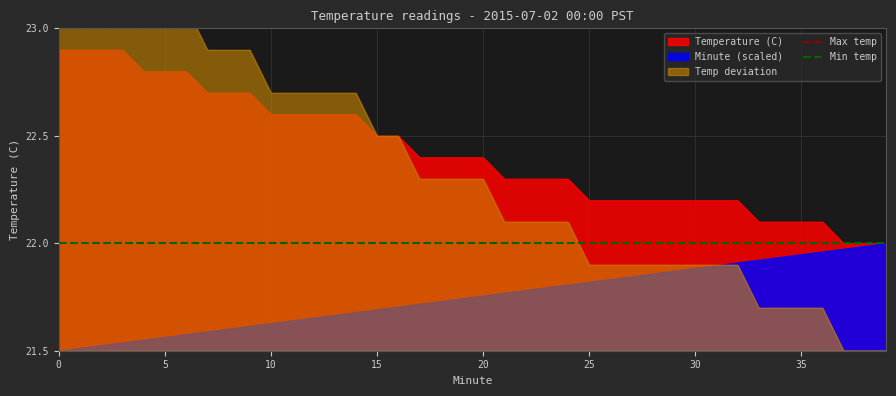

Does the chart display data point markers on the line(s)?

No